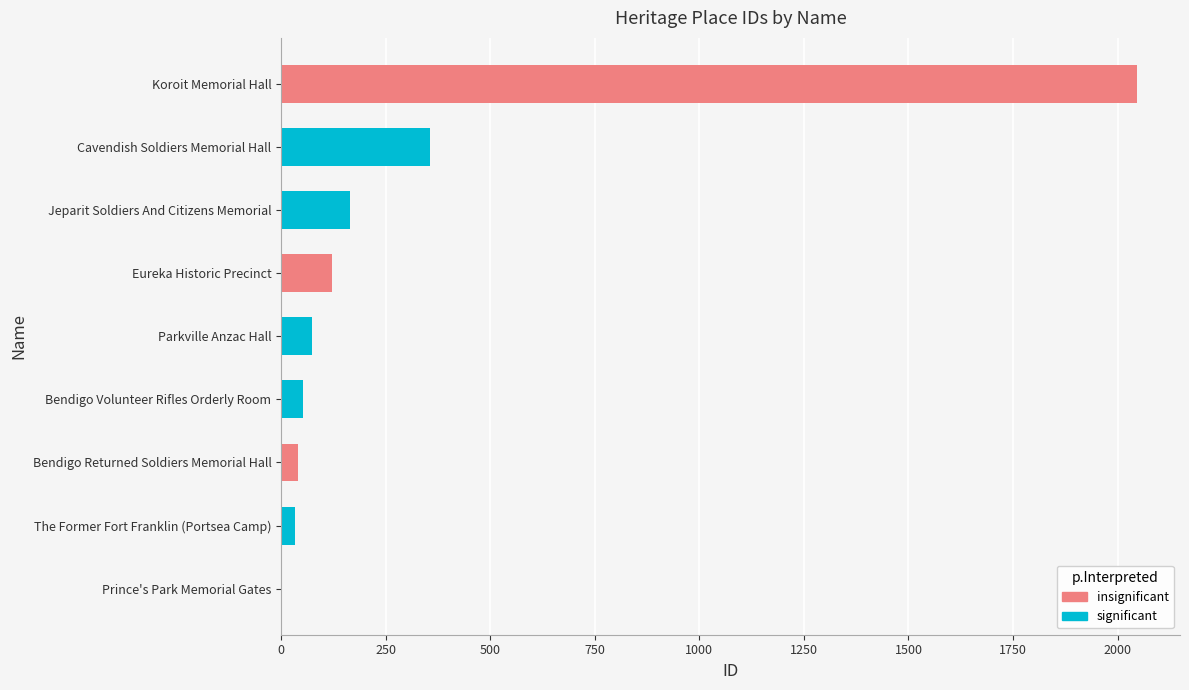

What is the label of the 7th bar from the left?

Jeparit Soldiers And Citizens Memorial